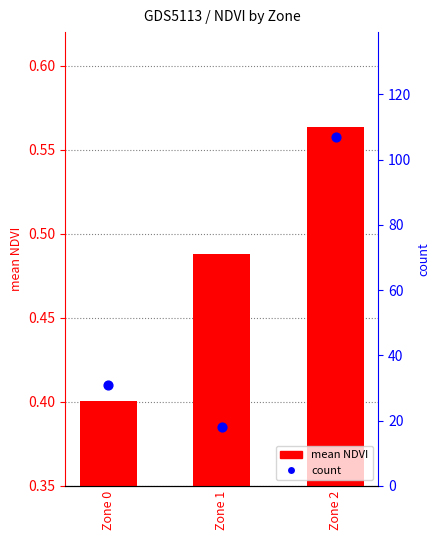

Which series reaches the minimum Y coordinate?

mean NDVI